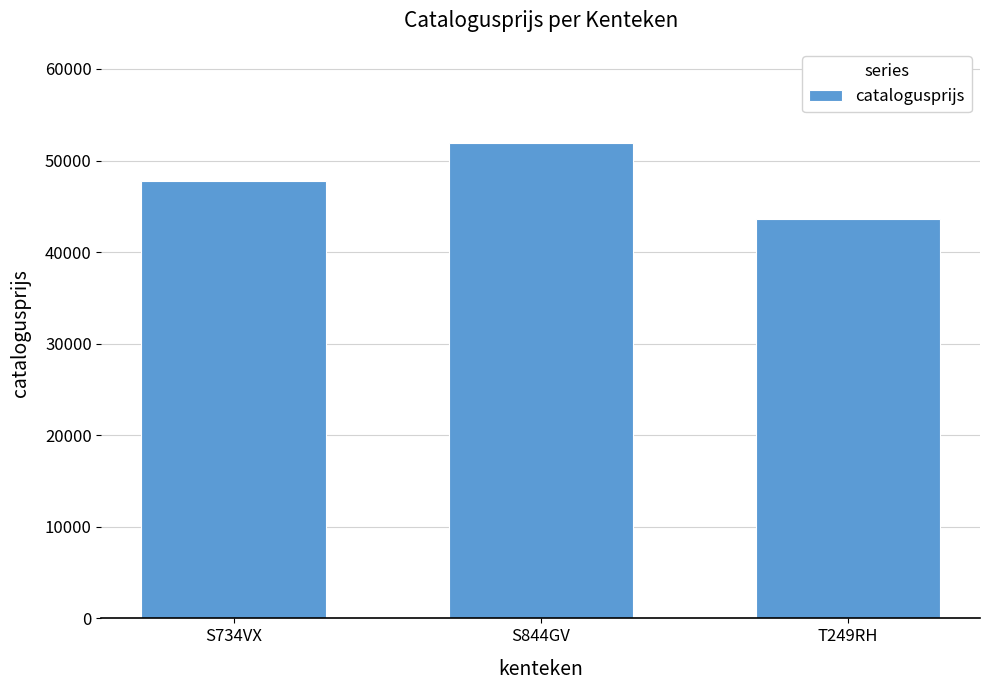

Is it true that the value at T249RH is 43566?

True